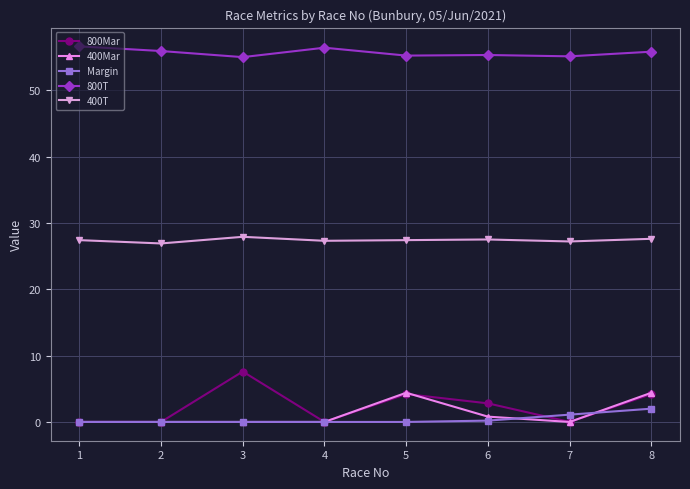

Is it true that 800T equals 84.3 at 5?

False